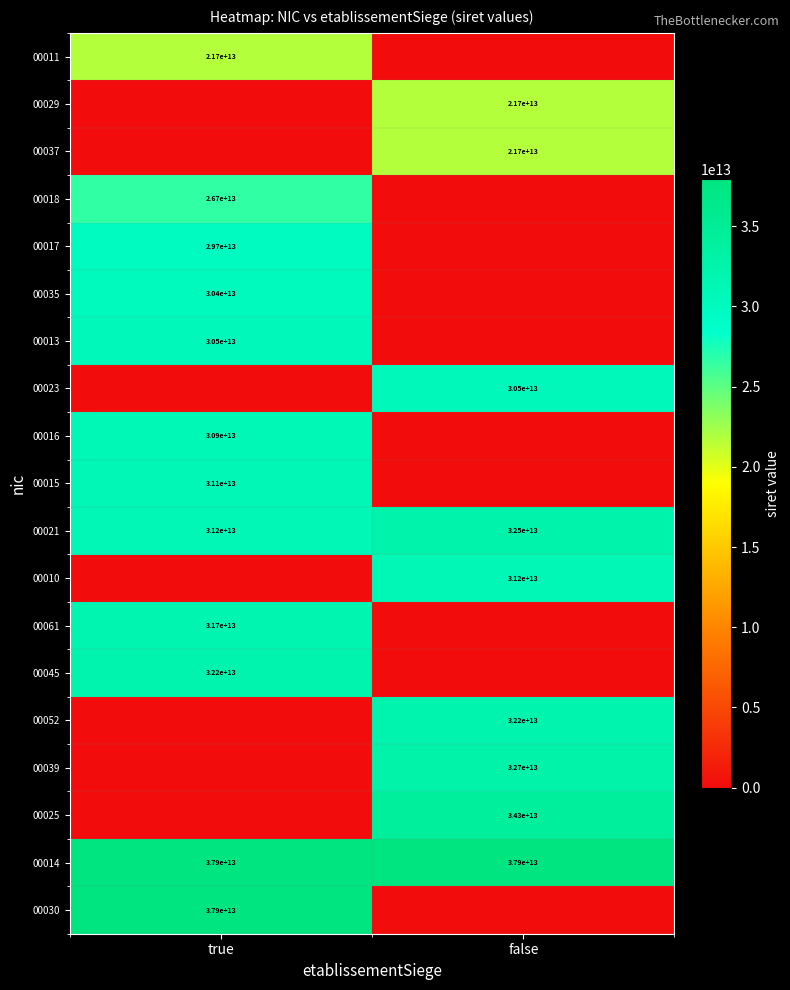

At how many categories does at least one series exceed 21616011968227?

2